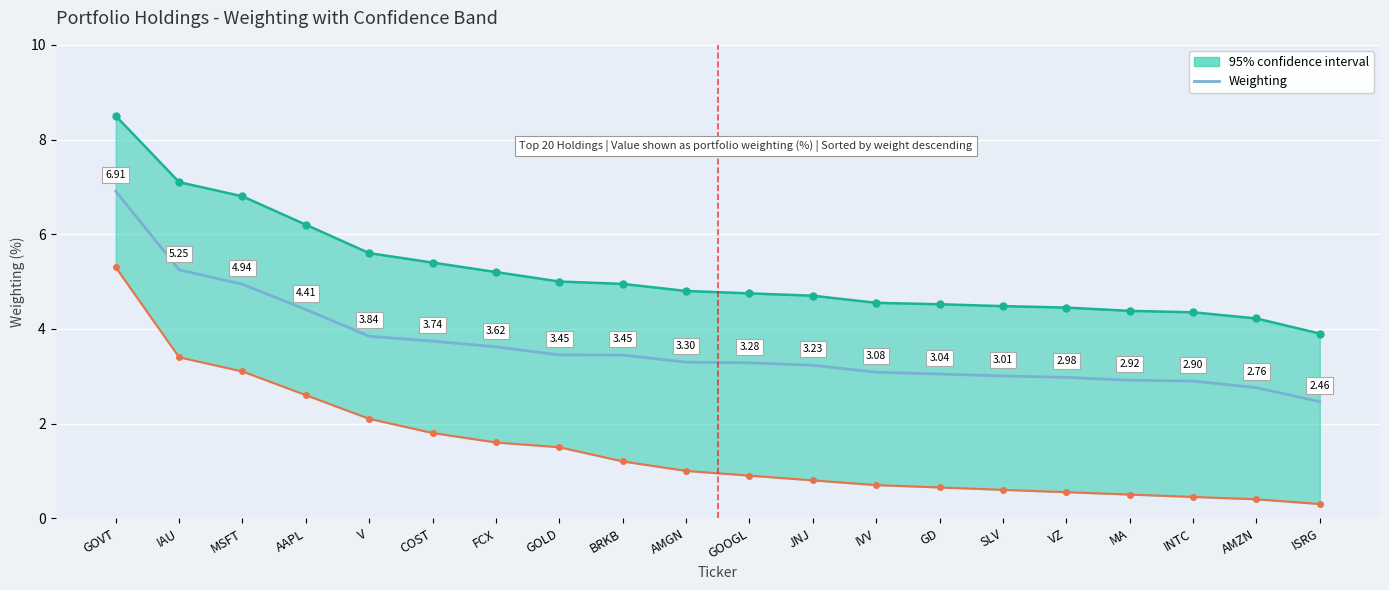

What is the maximum value shown in the chart?

6.9